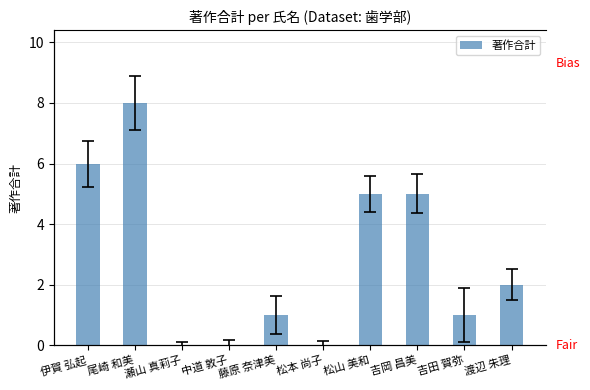

True or false: the data shows 5 at 吉岡 昌美.

True